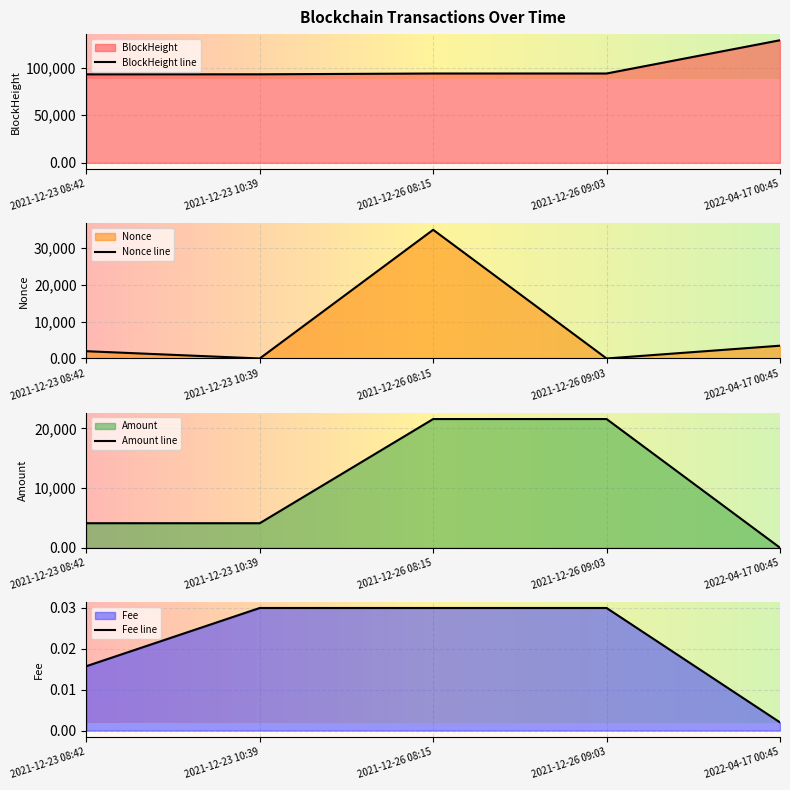

List the labels in order of Fee value, smallest first.

2022-04-17 00:45, 2021-12-23 08:42, 2021-12-23 10:39, 2021-12-26 08:15, 2021-12-26 09:03